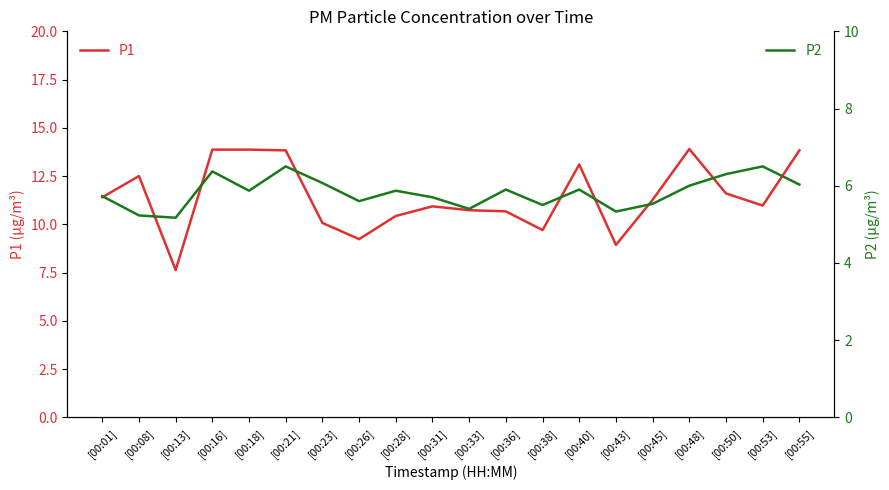

What is the difference between the second highest and second lowest values in the P1 series?

4.9